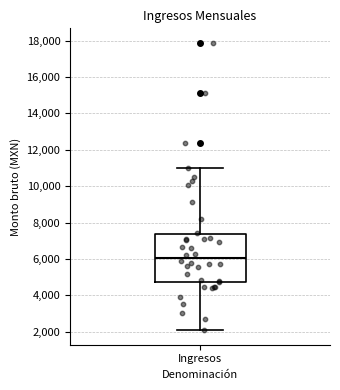

Where does the median line of the box for Ingresos sit on the y-axis? The values are not printed on the chart, so give them approximately, as read against the axis.

6000